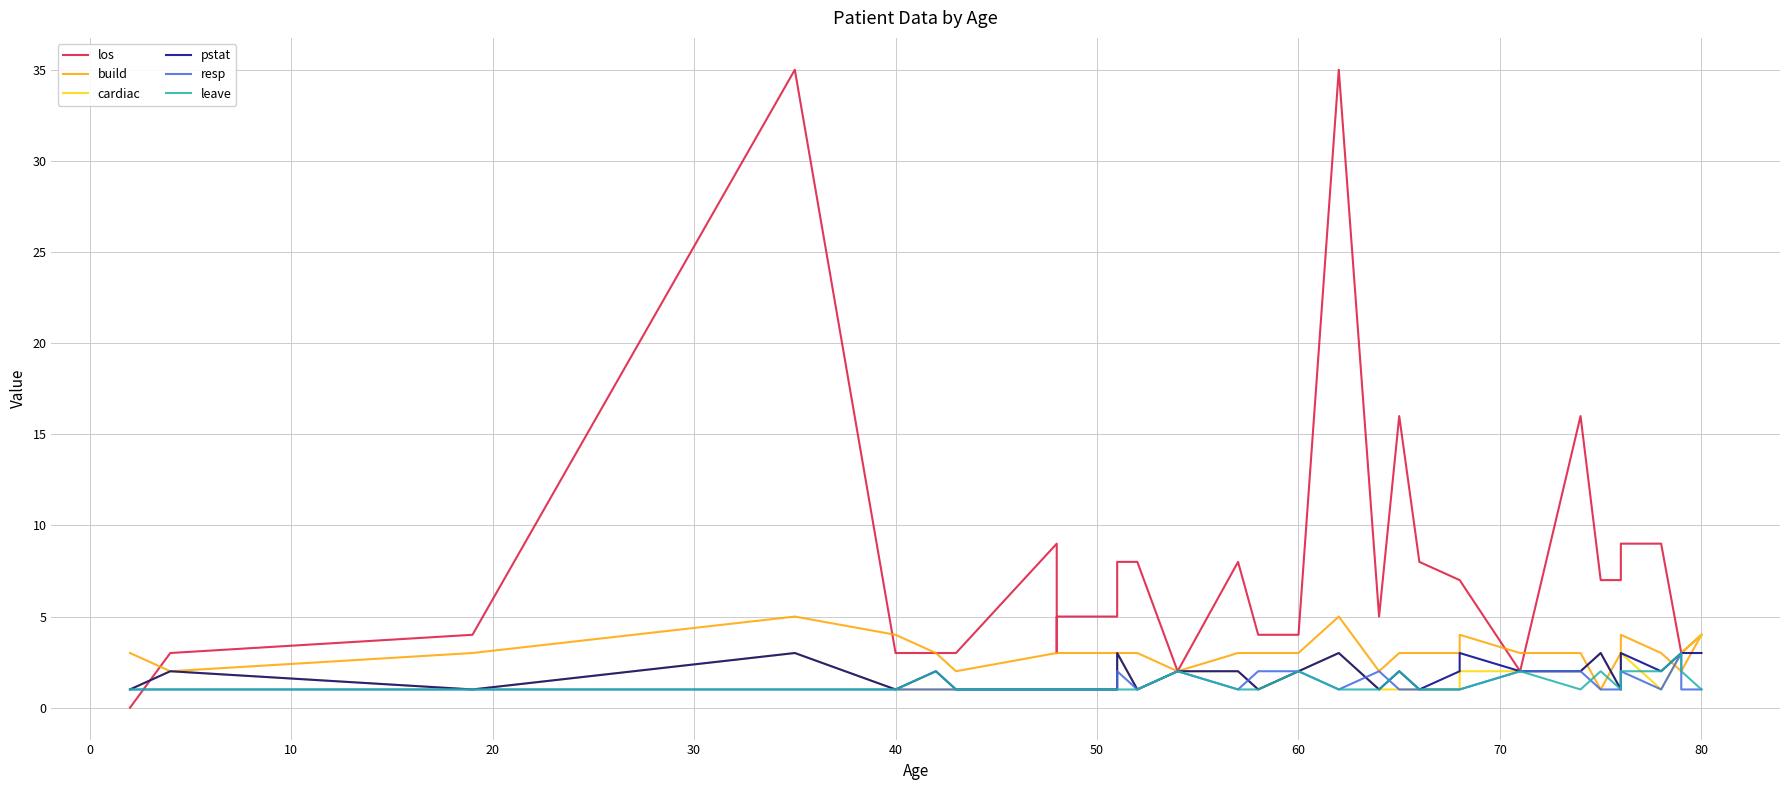

What is the average value of the pstat series?

2